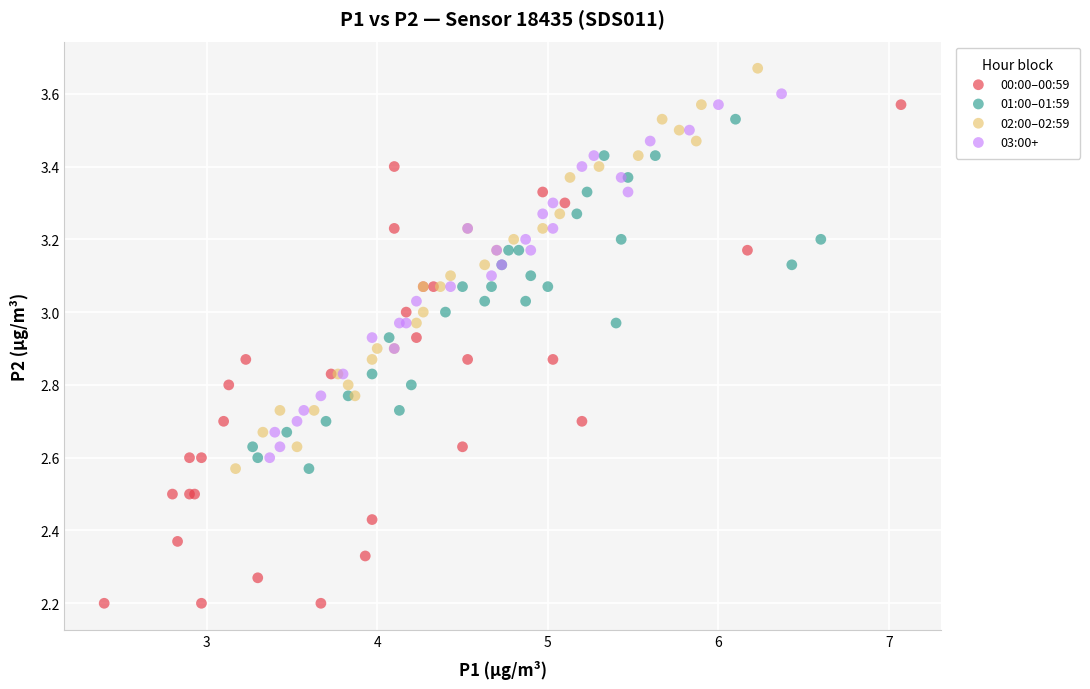

Which series has the widest spread of Y values?

00:00–00:59